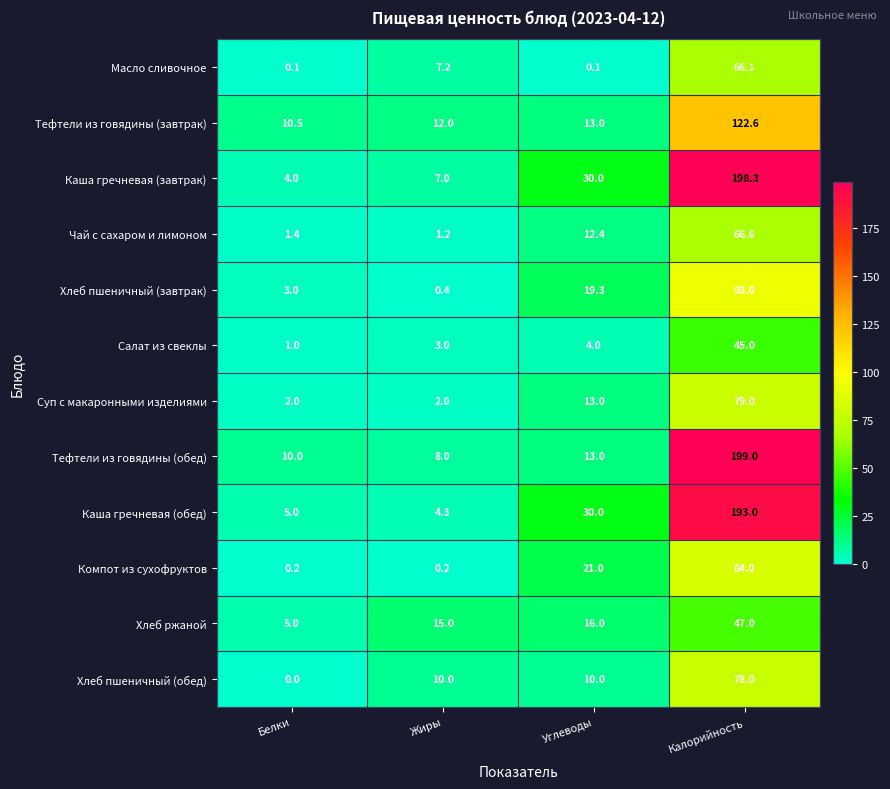

Where is Чай с сахаром и лимоном nearest to the value 33?

Углеводы